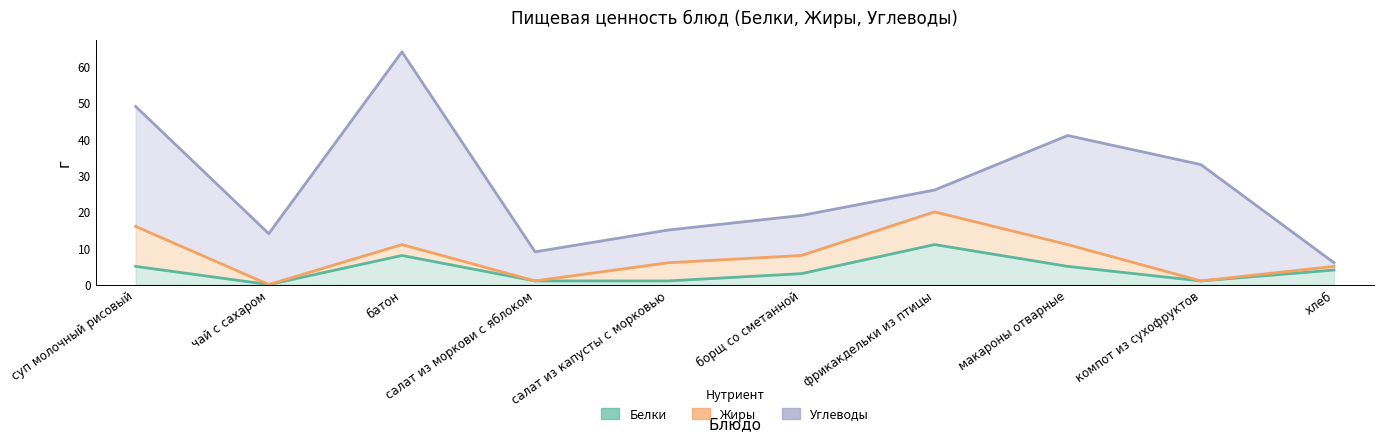

True or false: Белки and Жиры cross at least once.

True